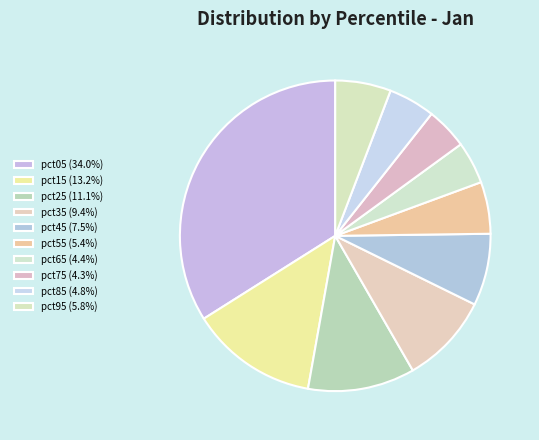

To the nearest percent, what percentage of the pie is pct95?

6%